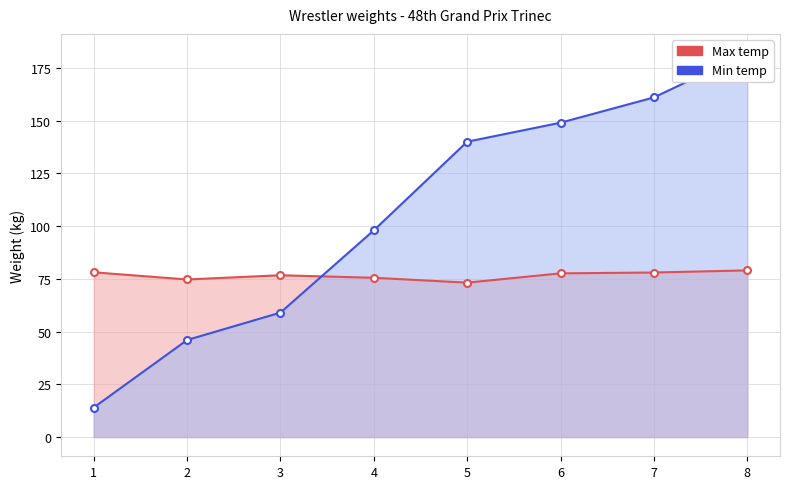

What is the difference between the maximum and minimum values in the Min temp series?

168.0